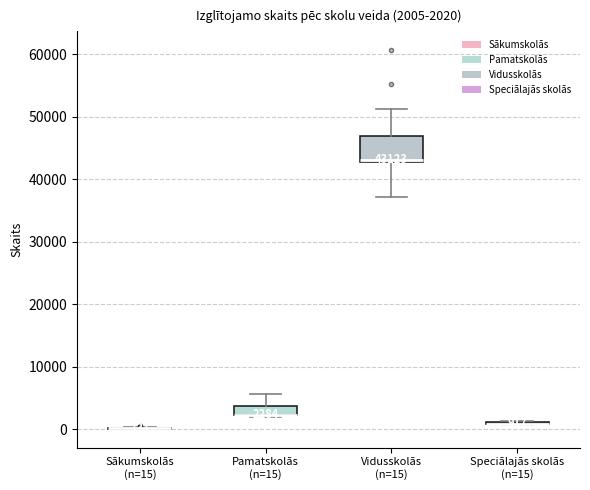

Comparing the boxes themselves (not the whiskers), which one is the tallest?

Vidusskolās (n=15)